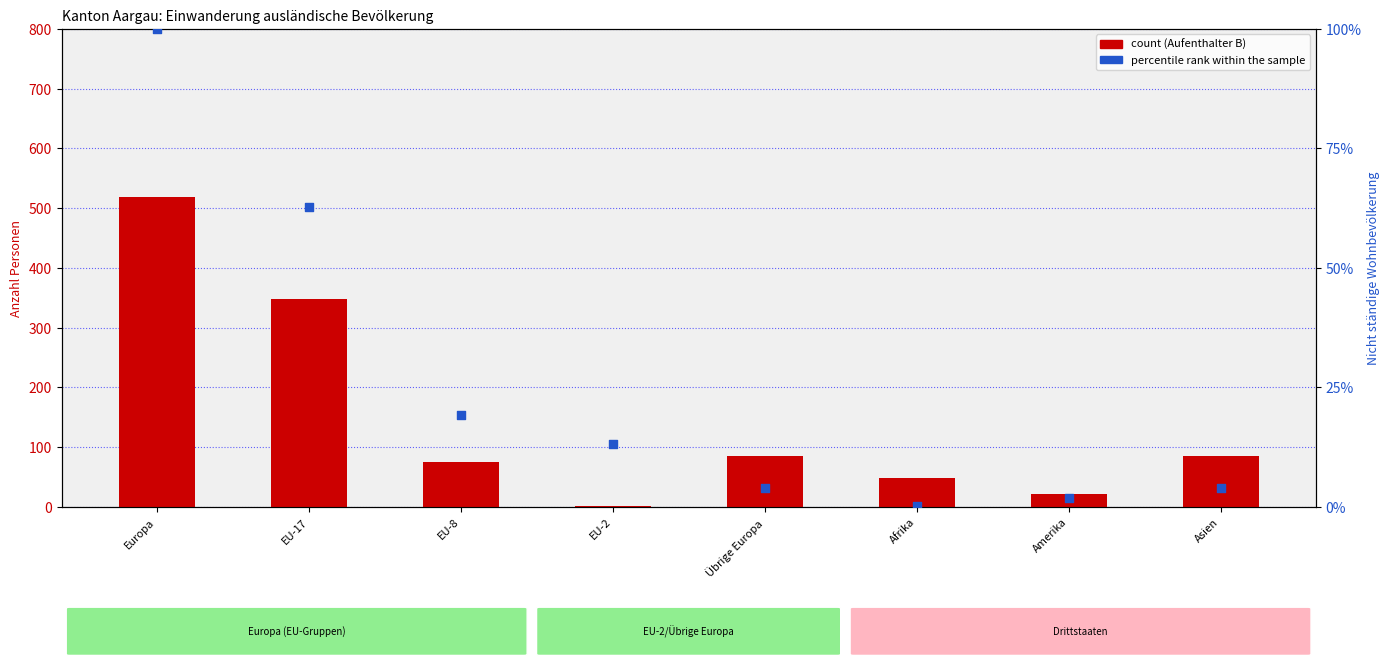

At which category is the sum across all series the highest?

Europa